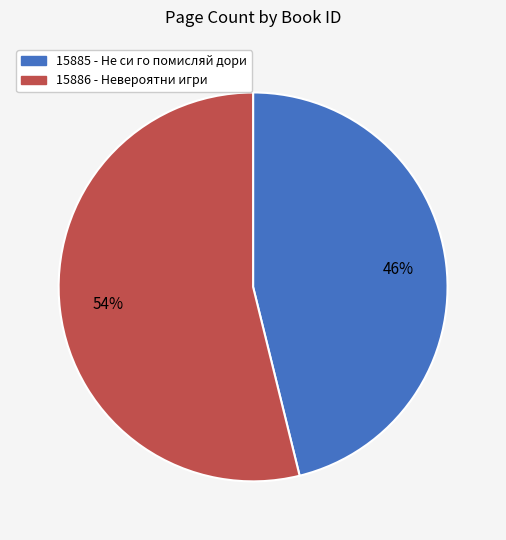

To the nearest percent, what is the combined percentage of 15885 and 15886?

100%